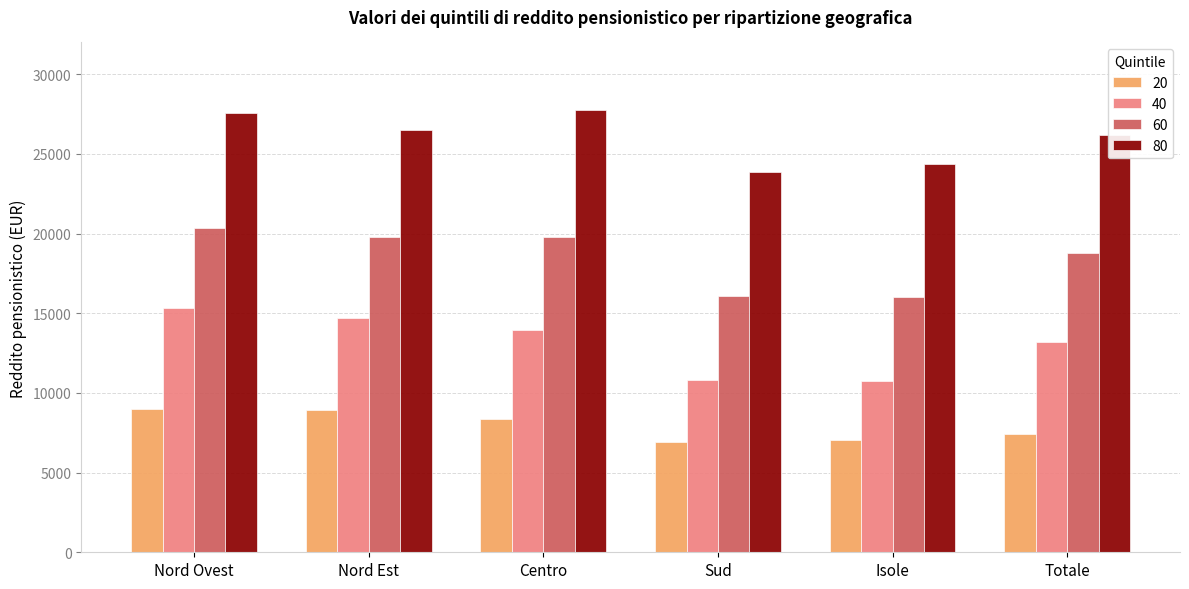

What is the minimum value shown in the chart?

6932.5